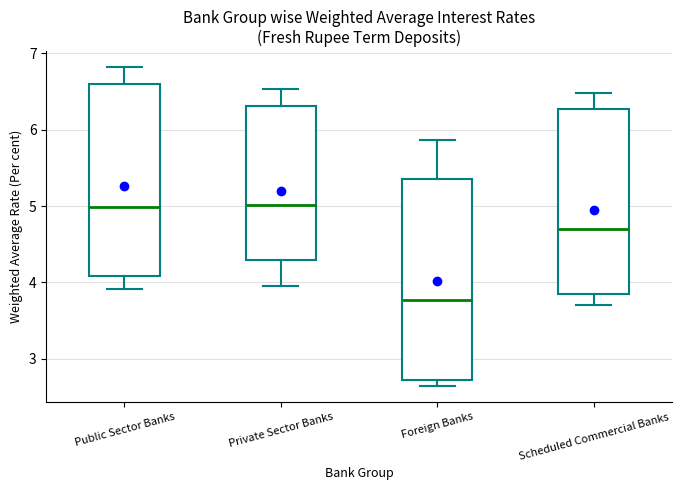

Where does the lower whisker of the box for Public Sector Banks end on the y-axis? The values are not printed on the chart, so give them approximately, as read against the axis.

3.9